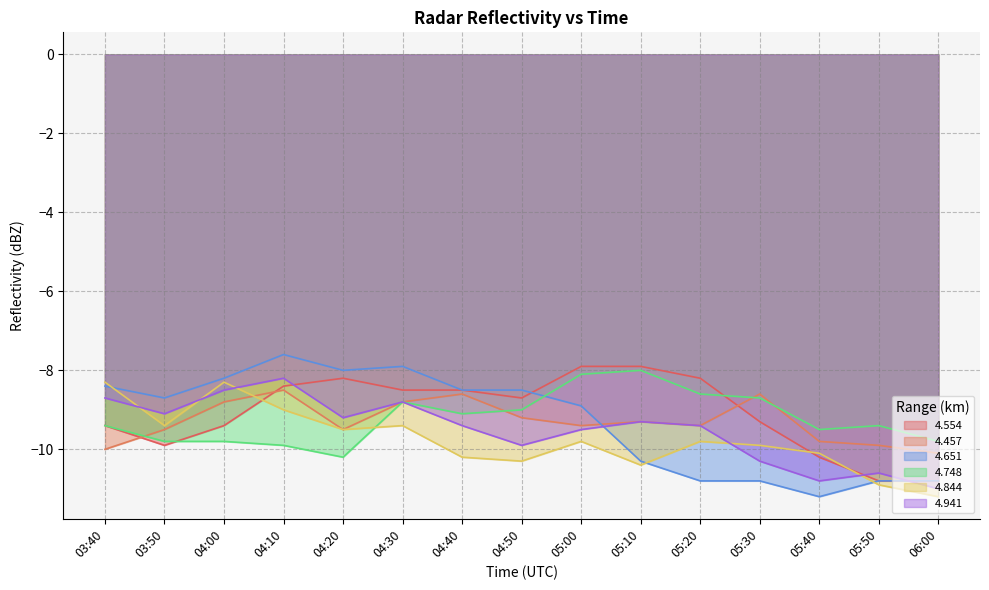

True or false: 4.457 and 4.844 intersect in this chart.

True